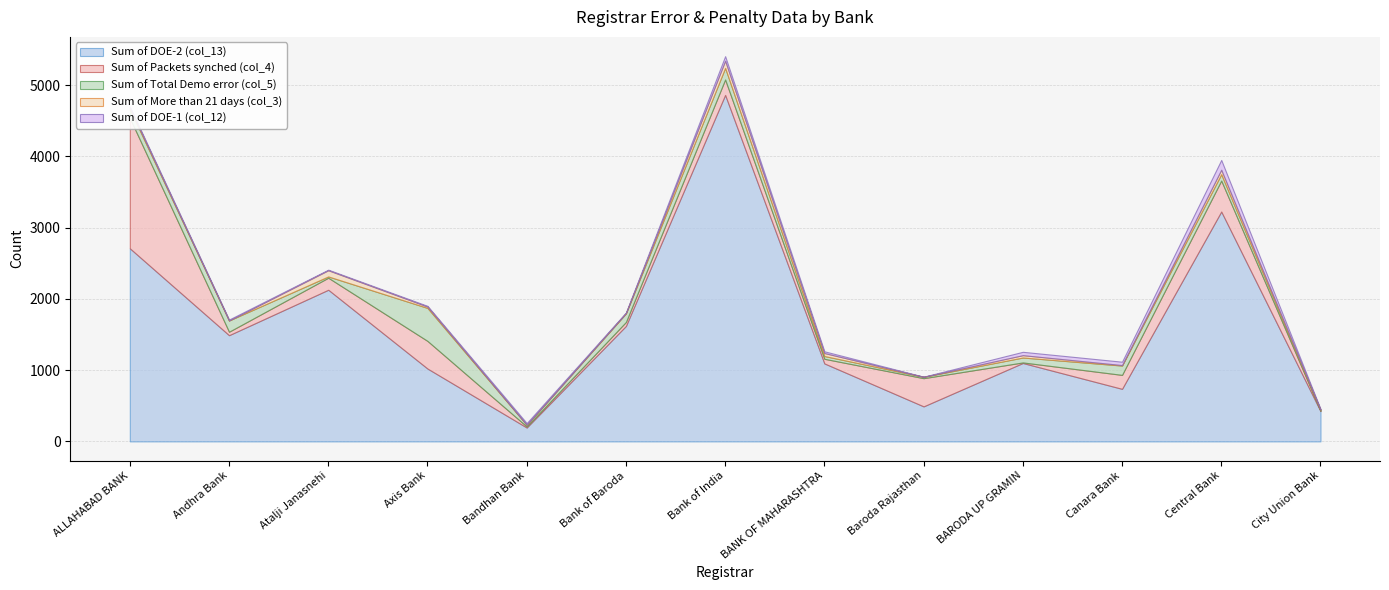

The value of Sum of DOE-1 (col_12) at BARODA UP GRAMIN is 16. True or false?

False